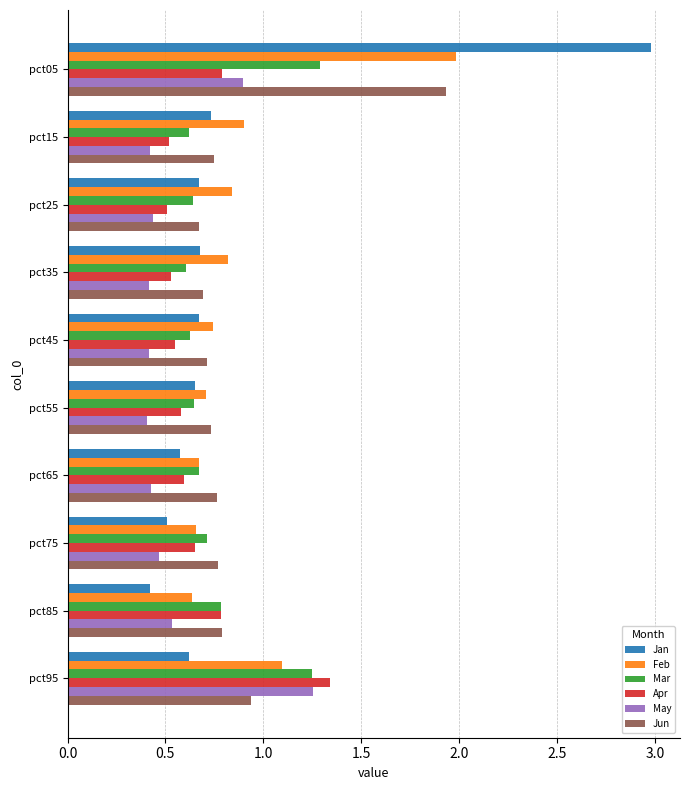

The value of Jan at pct95 is 0.6. True or false?

True